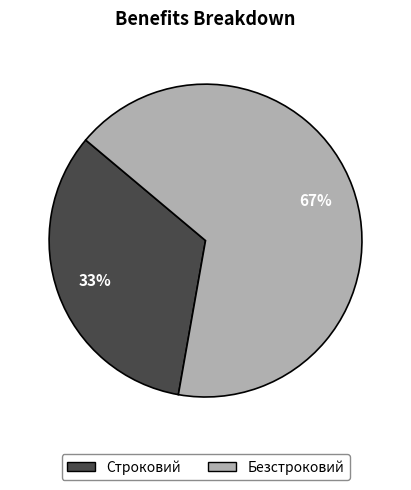

How many segments does this pie chart have?

2